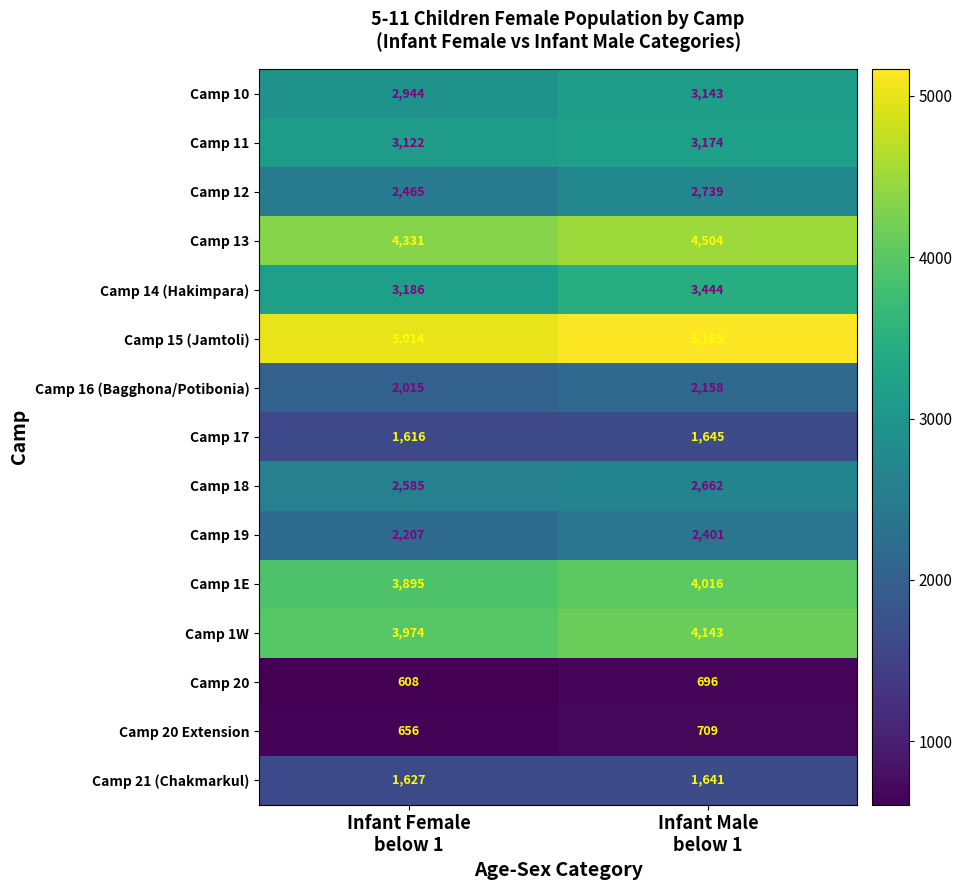

How many data points does each series have?

2